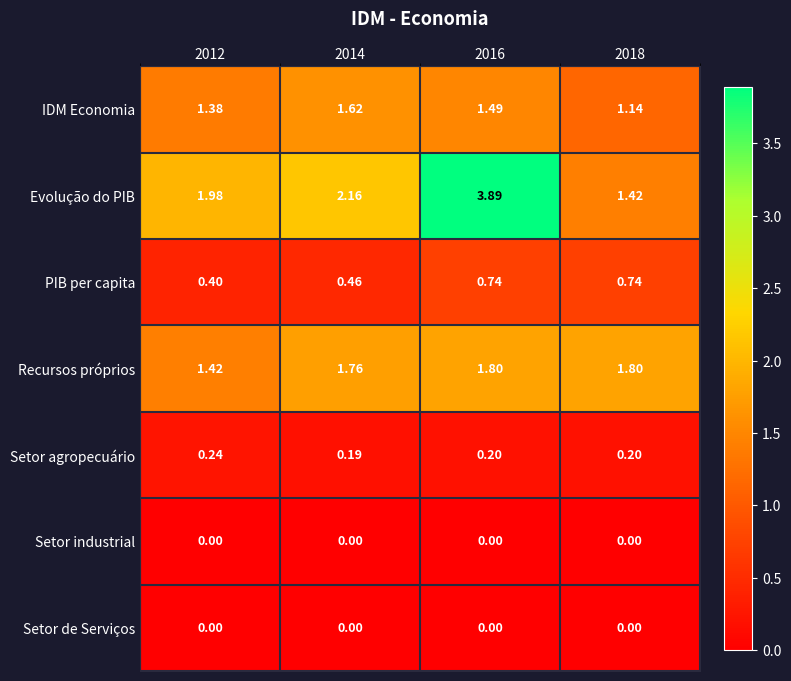

Between 2012 and 2016, which series saw the biggest shift?

Evolução do PIB